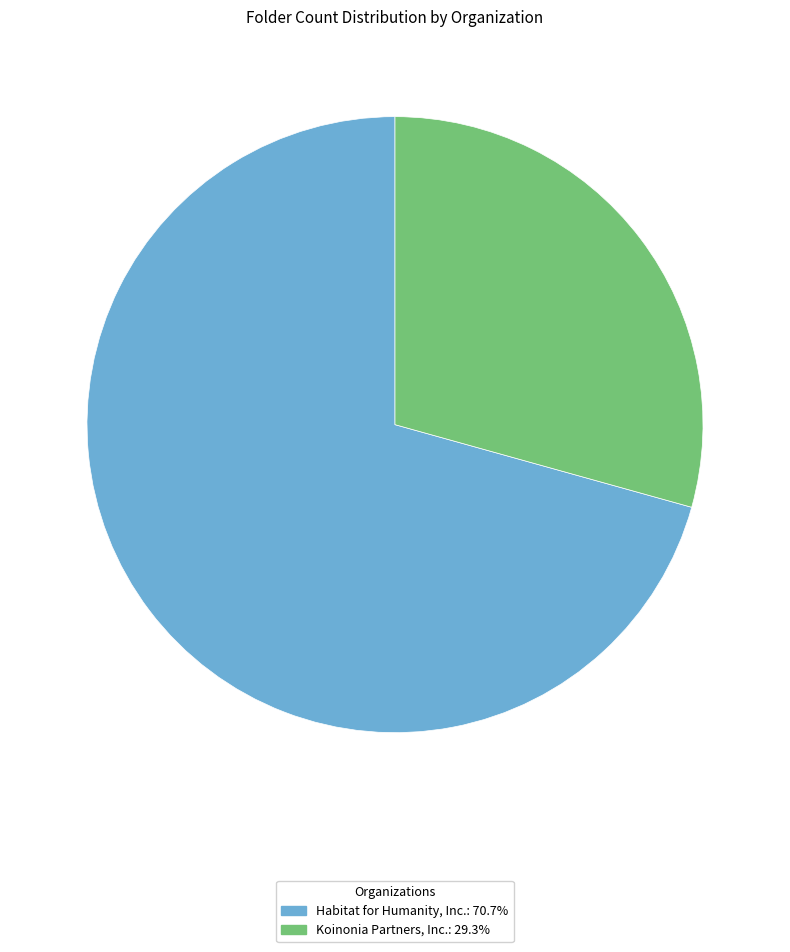

Does Habitat for Humanity, Inc. account for over 50% of the chart?

Yes